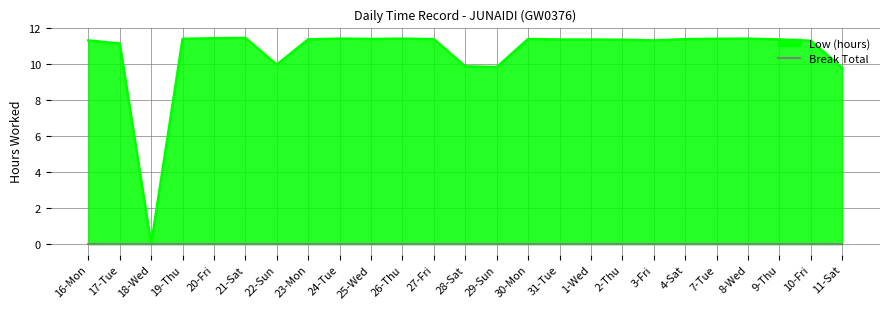

Is it true that the value at 29-Sun is 17.3?

False